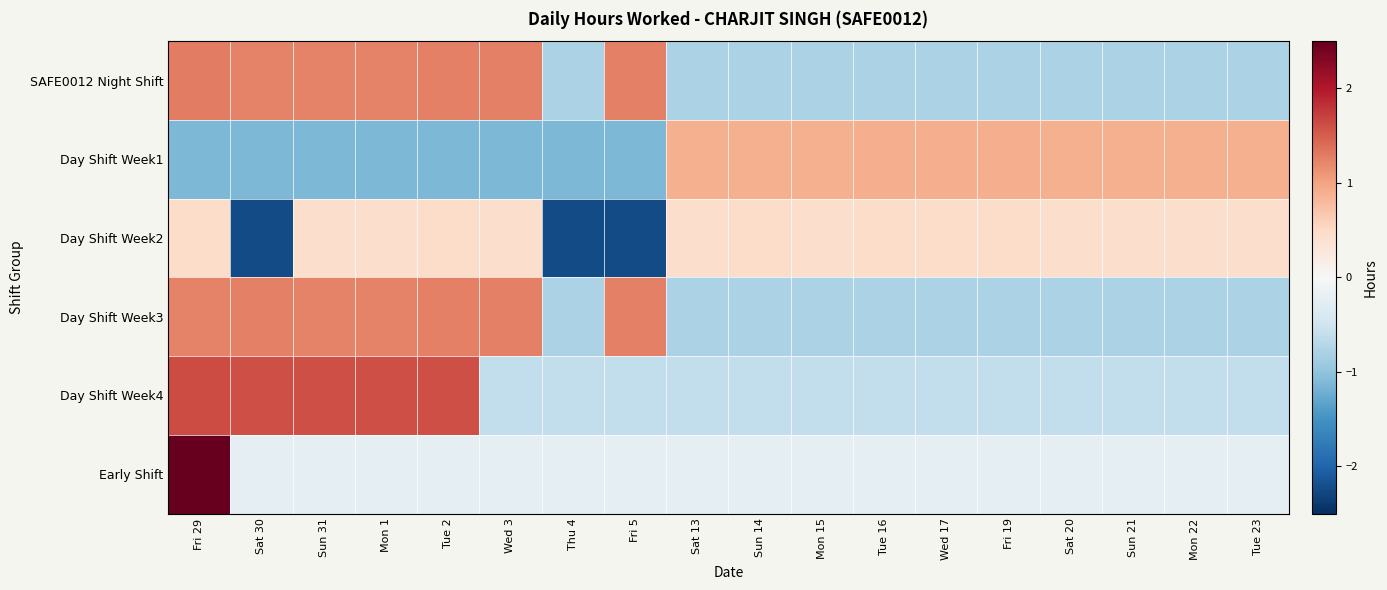

Rank the series at Sat 20 from lowest to highest value.

Day Shift Week3, SAFE0012 Night Shift, Day Shift Week4, Early Shift, Day Shift Week2, Day Shift Week1